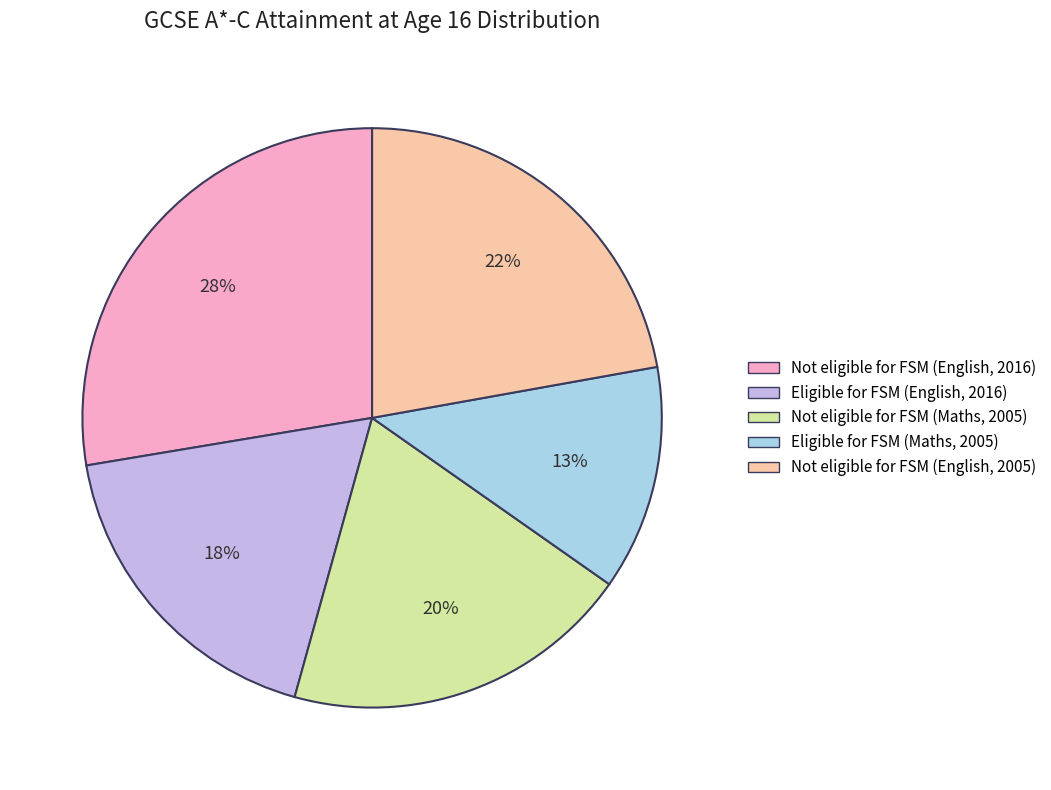

How many segments does this pie chart have?

5